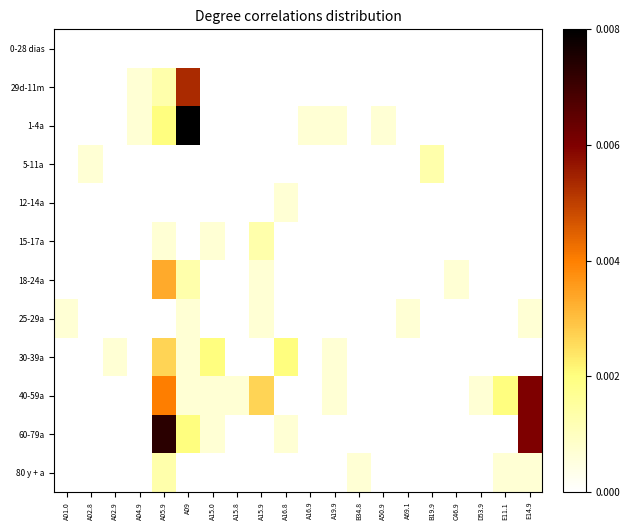

Which series changed the most between A05.9 and B19.9?

60-79a